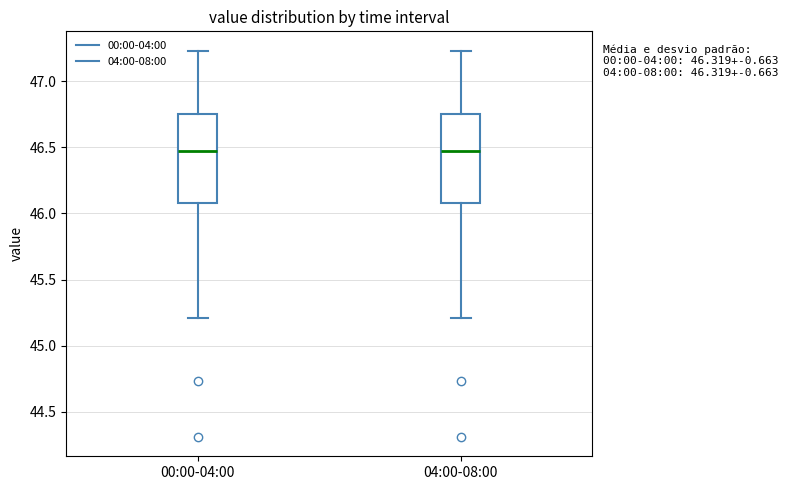

Reading left to right, read every box against the y-axis: the position of its median line, the range the box covers, and the ends of its whiskers. The values are not printed on the chart, so give them approximately, as read against the axis.

00:00-04:00: median 46.45, box 46.10 to 46.75, whiskers 45.20 to 47.25
04:00-08:00: median 46.45, box 46.10 to 46.75, whiskers 45.20 to 47.25